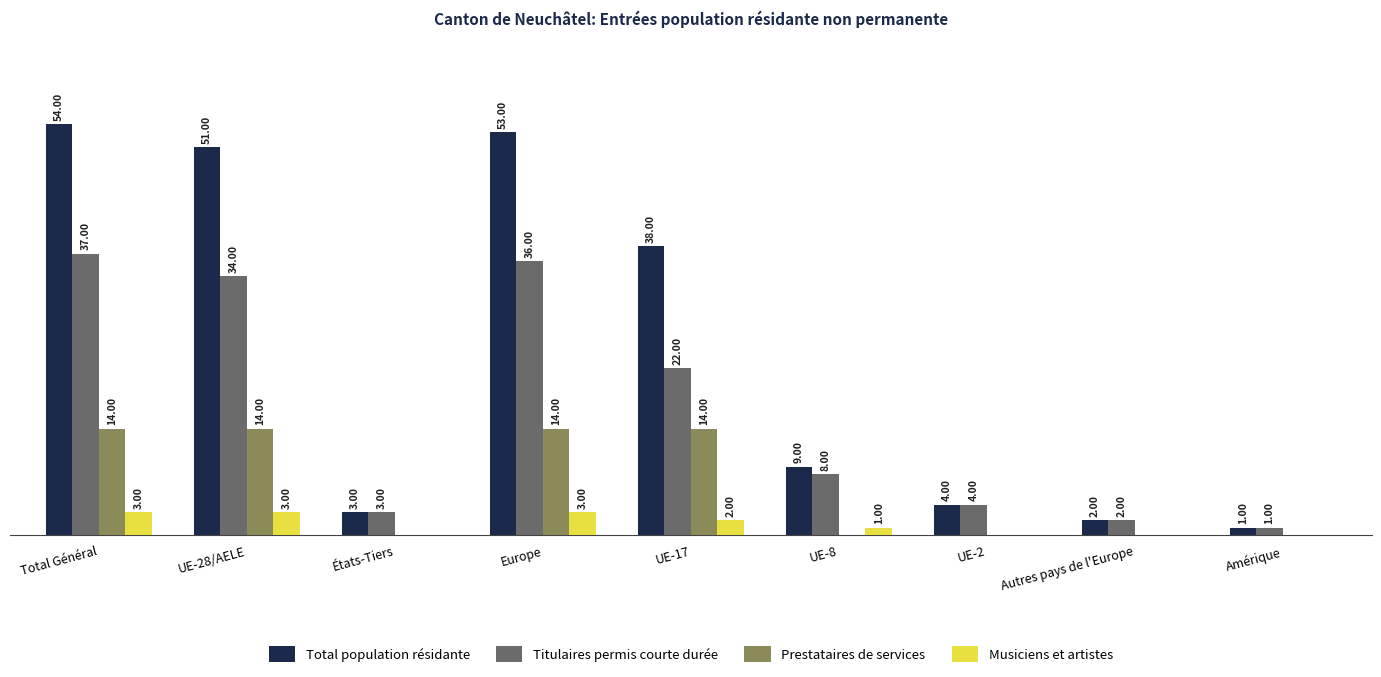

Which series changed the most between UE-28/AELE and Autres pays de l'Europe?

Total population résidante